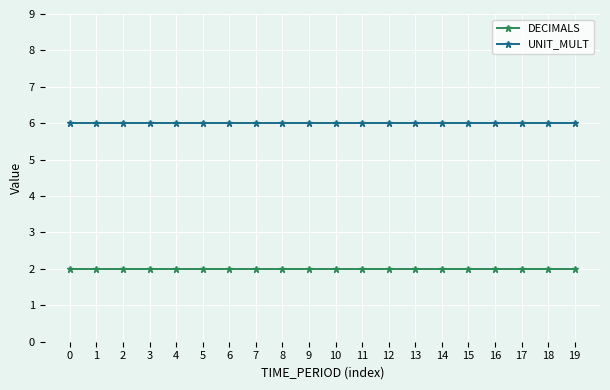

What are all the series names shown in the legend?

DECIMALS, UNIT_MULT